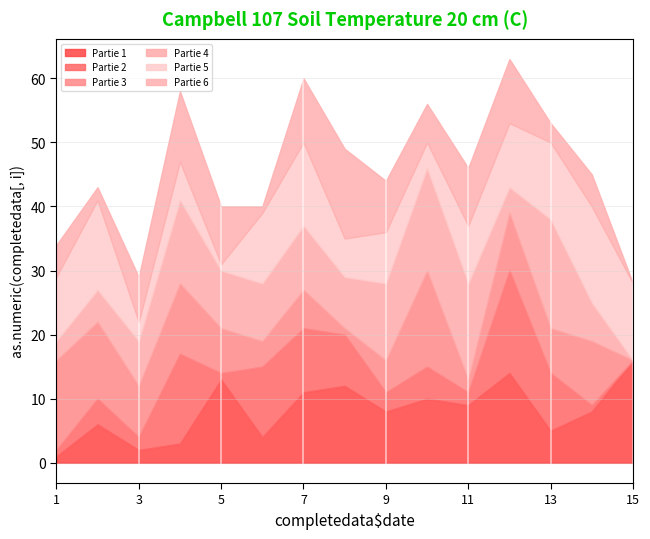

Where do Partie 3 and Partie 5 first cross each other?

1 and 2